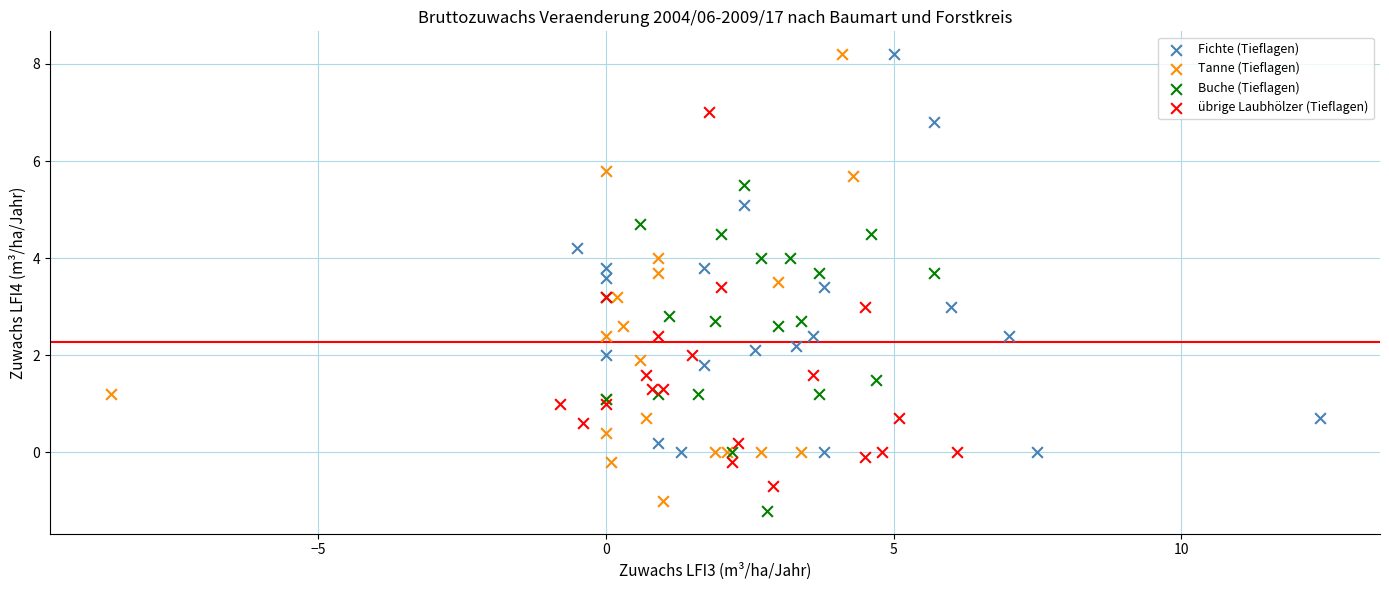

Which series has the widest spread of Y values?

Tanne (Tieflagen)